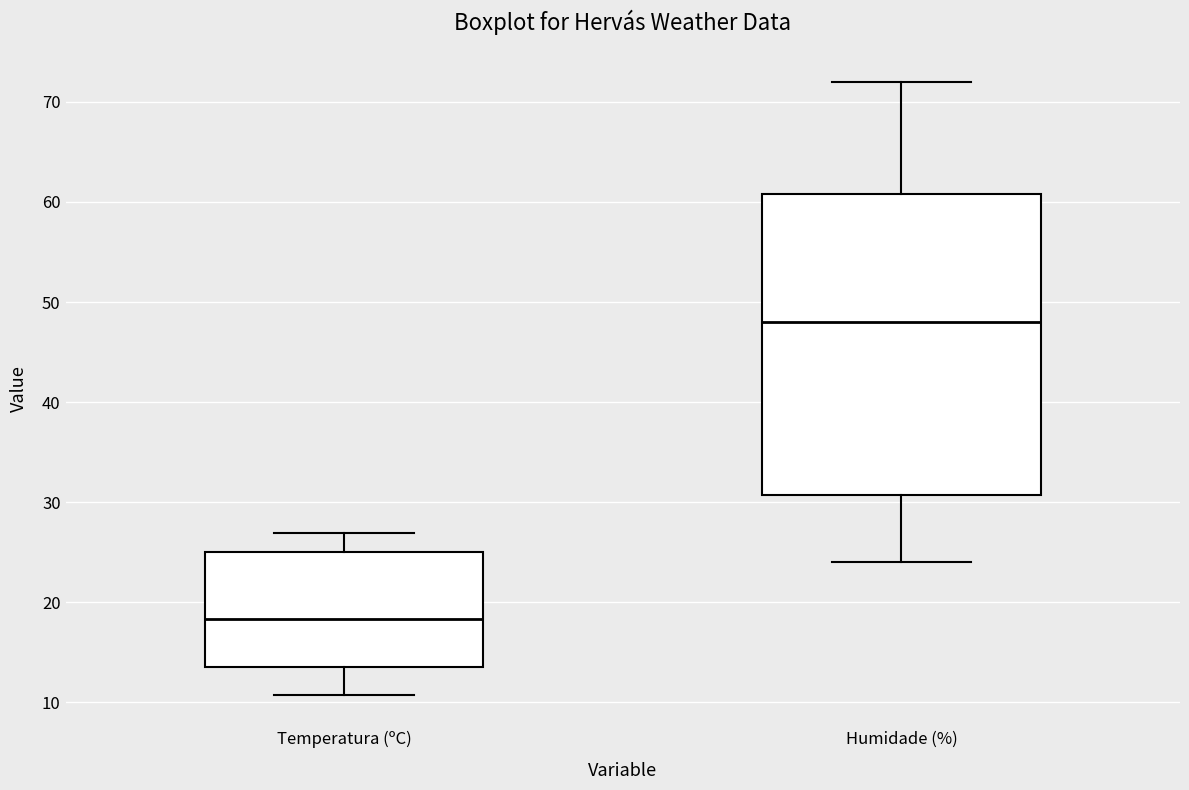

Reading left to right, read every box against the y-axis: the position of its median line, the range the box covers, and the ends of its whiskers. The values are not printed on the chart, so give them approximately, as read against the axis.

Temperatura (ºC): median 18, box 14 to 25, whiskers 11 to 27
Humidade (%): median 48, box 31 to 61, whiskers 24 to 72